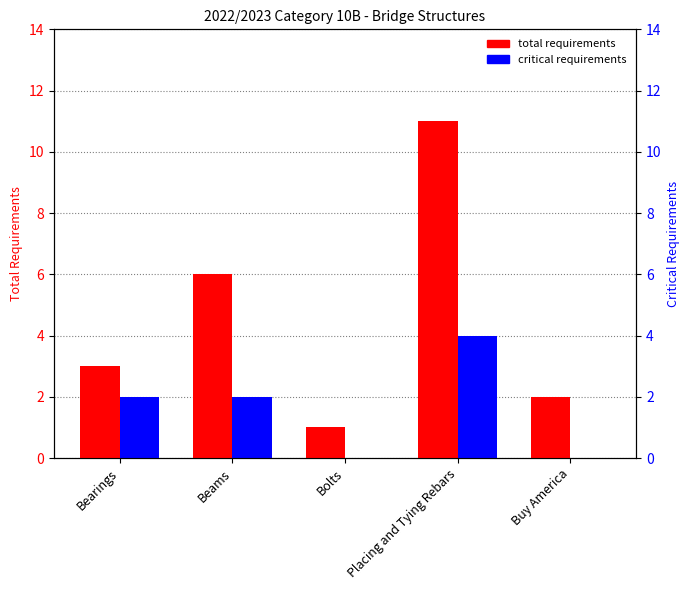

At how many categories does at least one series exceed 4?

2